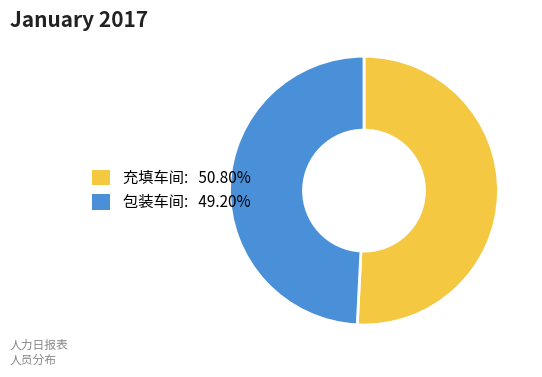

True or false: 充填车间 accounts for 51% of the total.

True